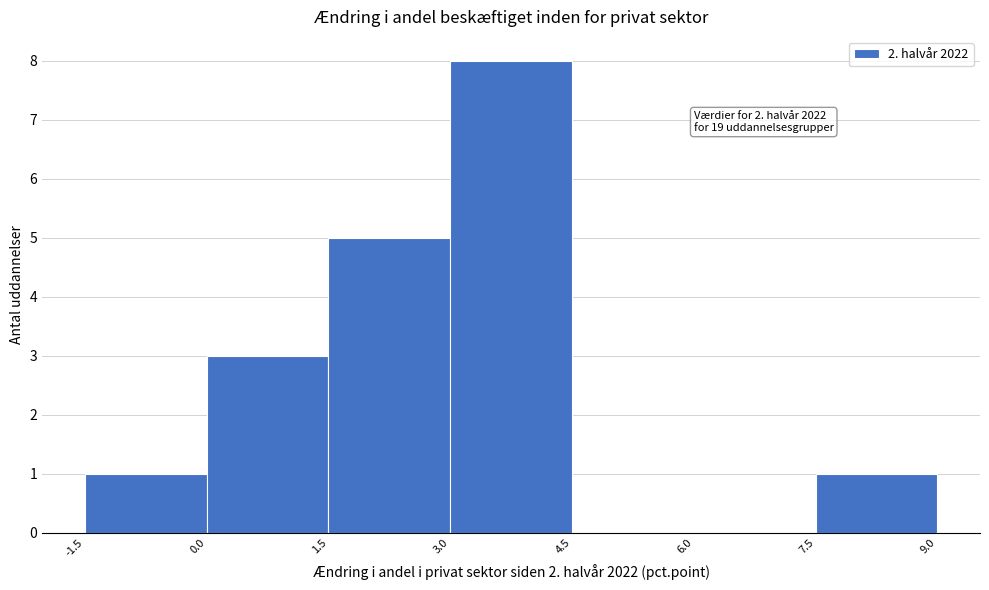

Over which range of the x-axis is the bar tallest?

3.0 to 4.5